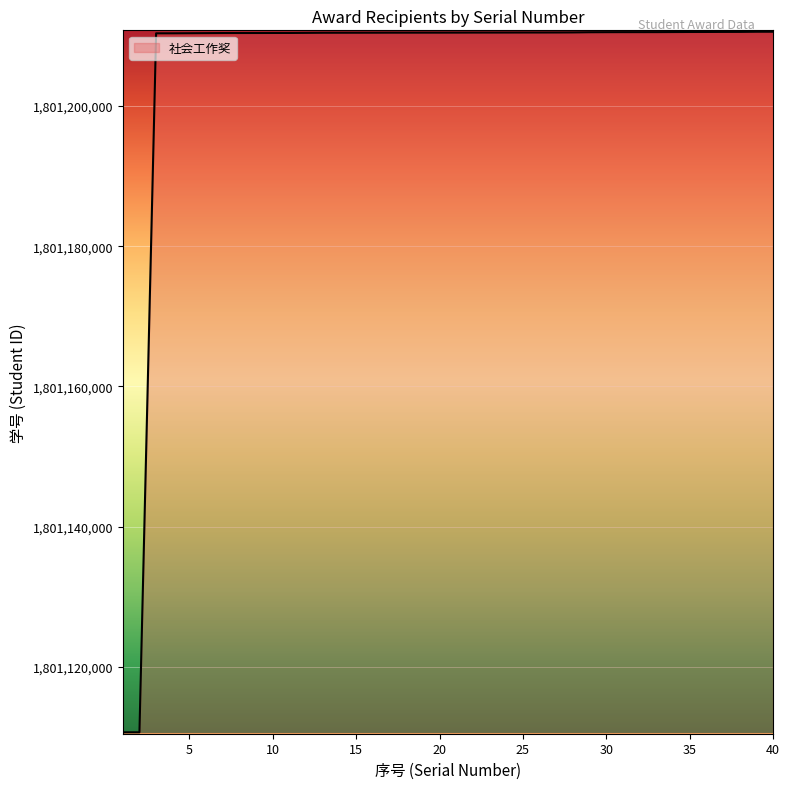

What is the difference between the maximum and minimum values?

99899